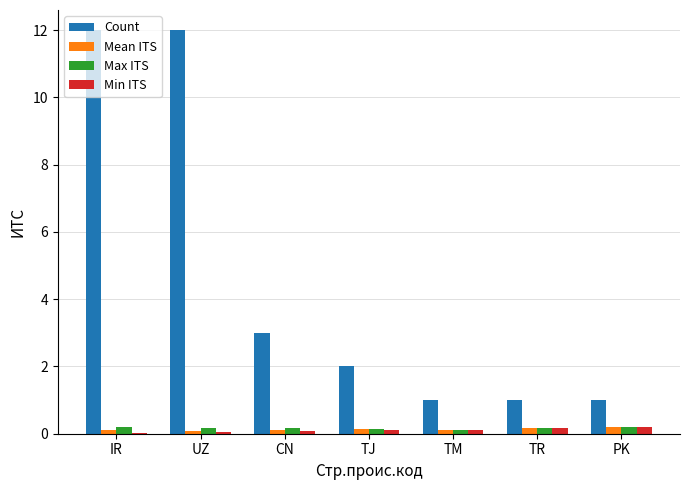

What is the maximum value shown in the chart?

12.0